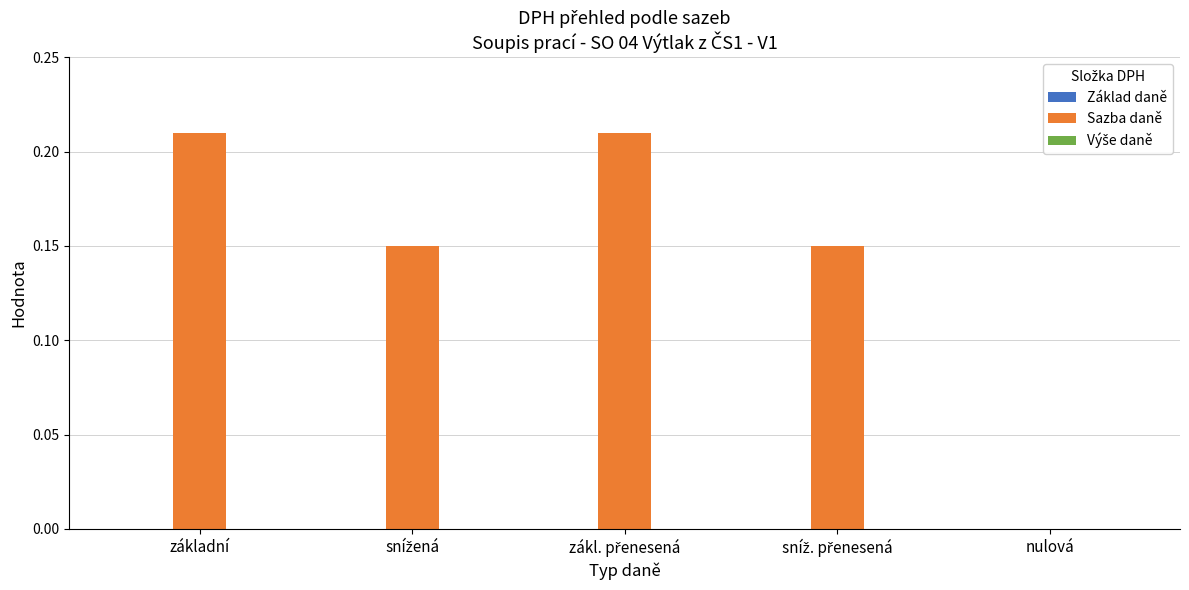

What is the sum of all values?

0.7